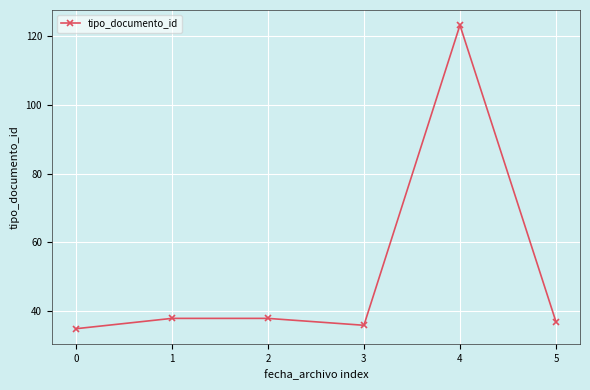

How many points are lower than both their immediate neighbors (excluding endpoints)?

1